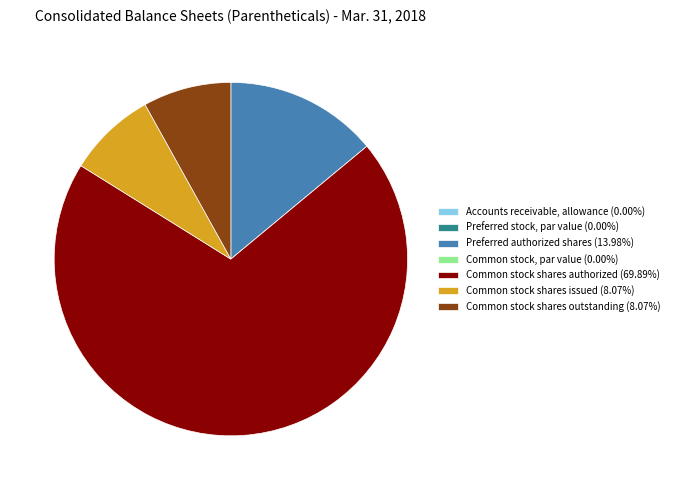

Does any single category account for the majority?

Yes